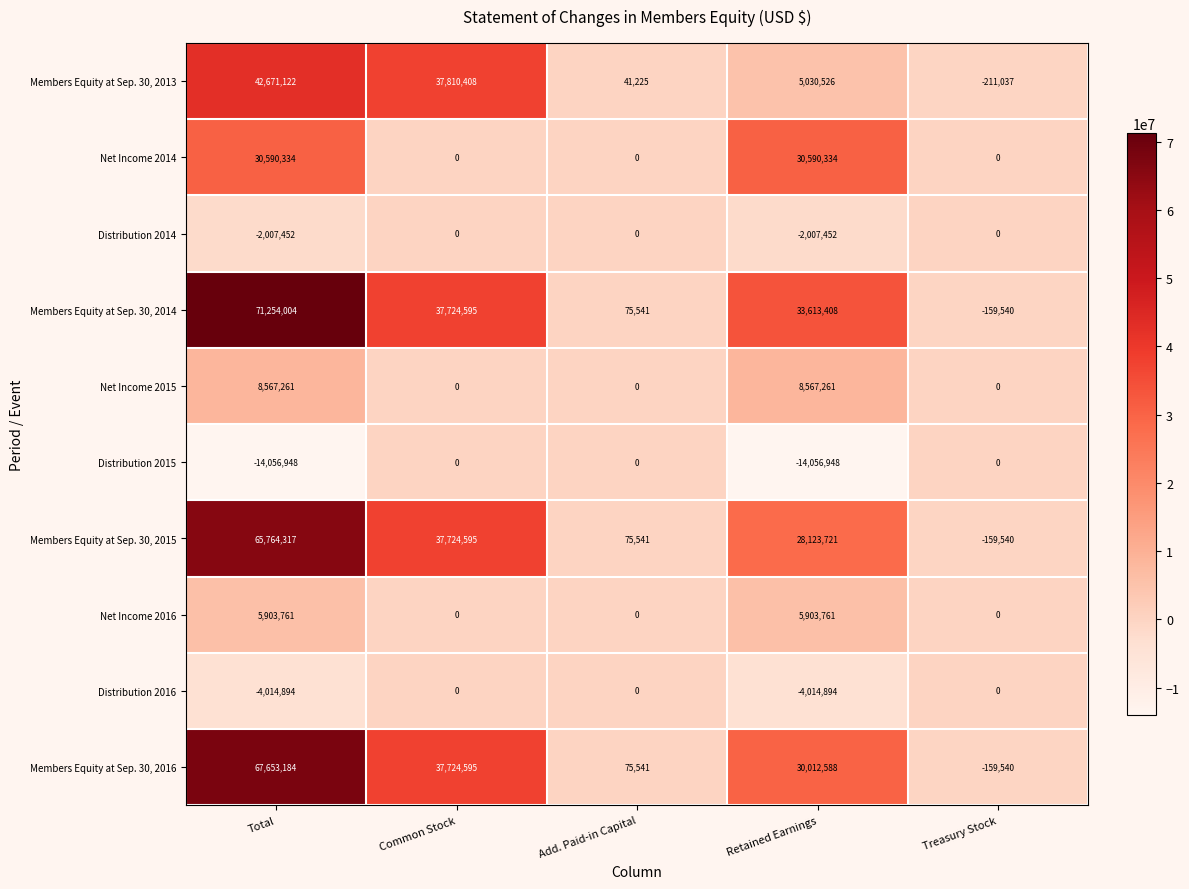

Which series has the largest total across all categories?

Members Equity at Sep. 30, 2014